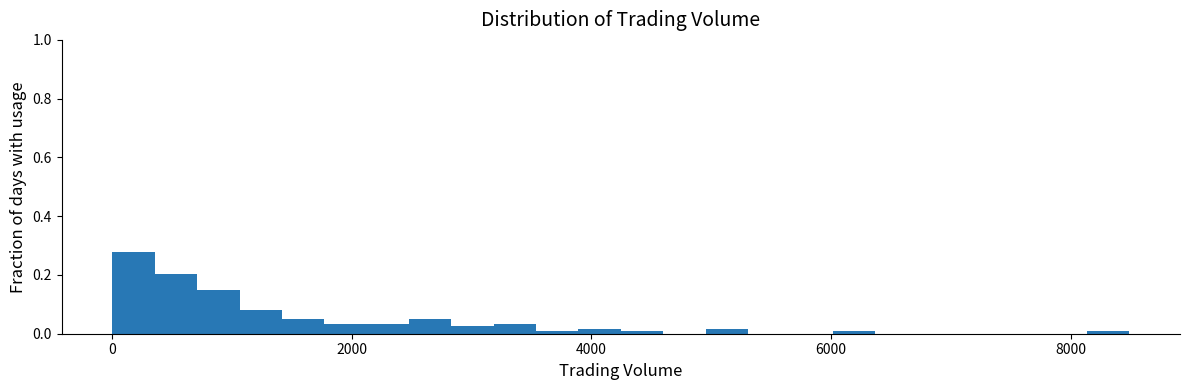

Read against the x-axis, roughly where is the centre of the tallest bar?

200